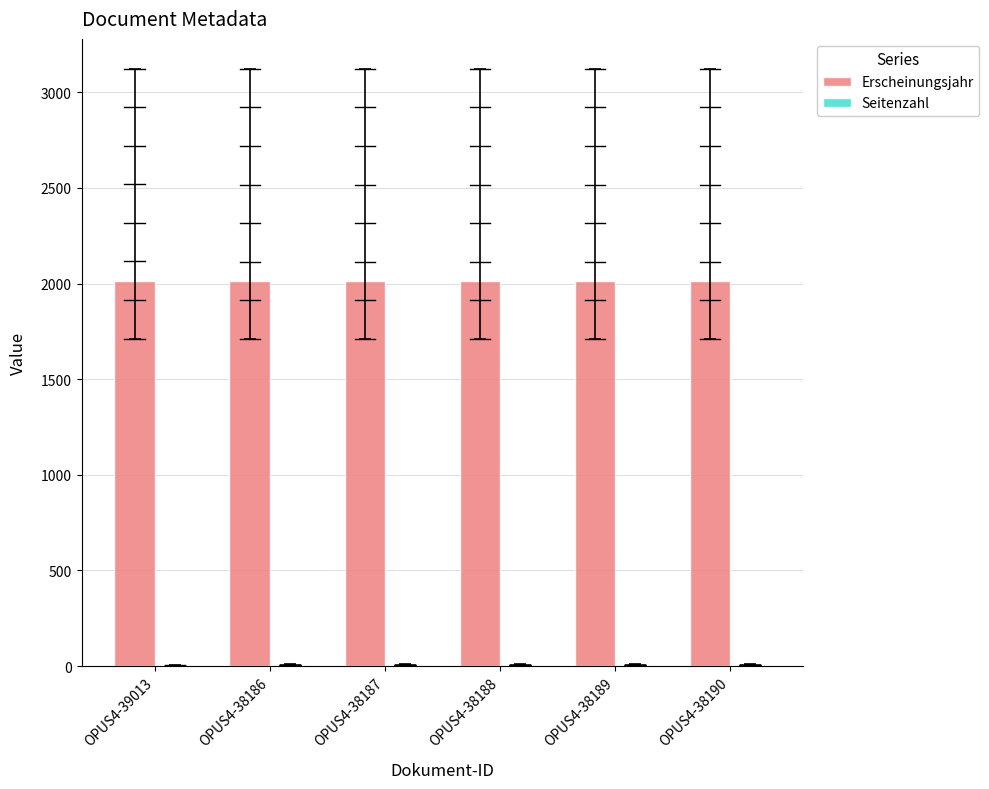

What is the greatest value displayed?

2015